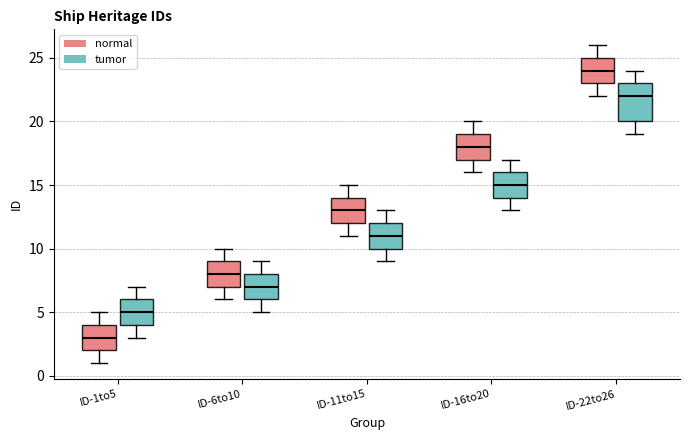

Where does the median line of the box for ID-1to5 (normal) sit on the y-axis? The values are not printed on the chart, so give them approximately, as read against the axis.

3